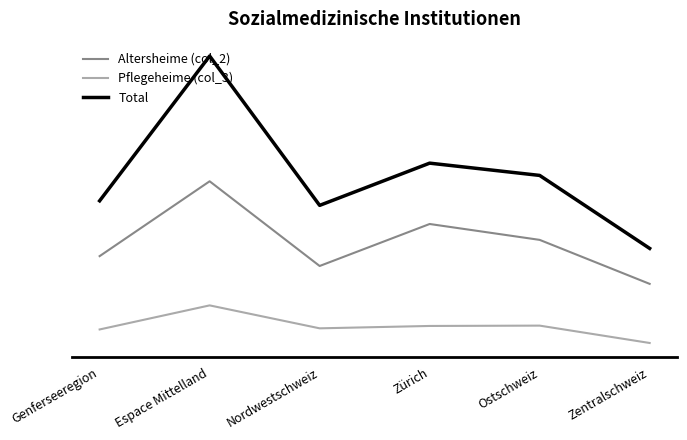

What are all the series names shown in the legend?

Altersheime (col_2), Pflegeheime (col_3), Total